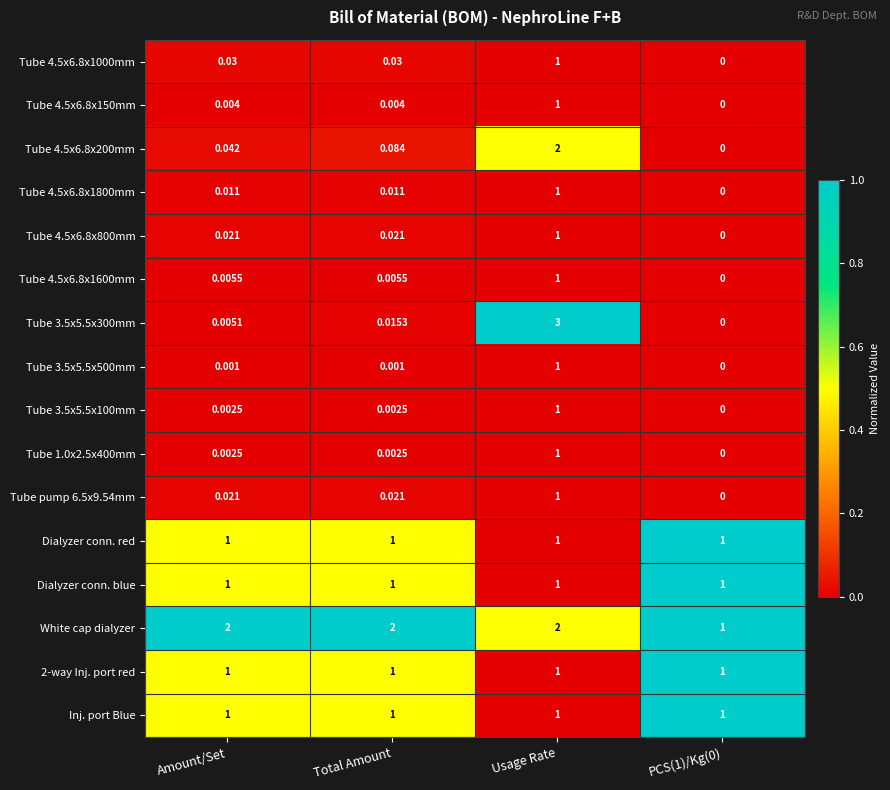

At which label does Tube 4.5x6.8x1000mm reach its peak?

Usage Rate